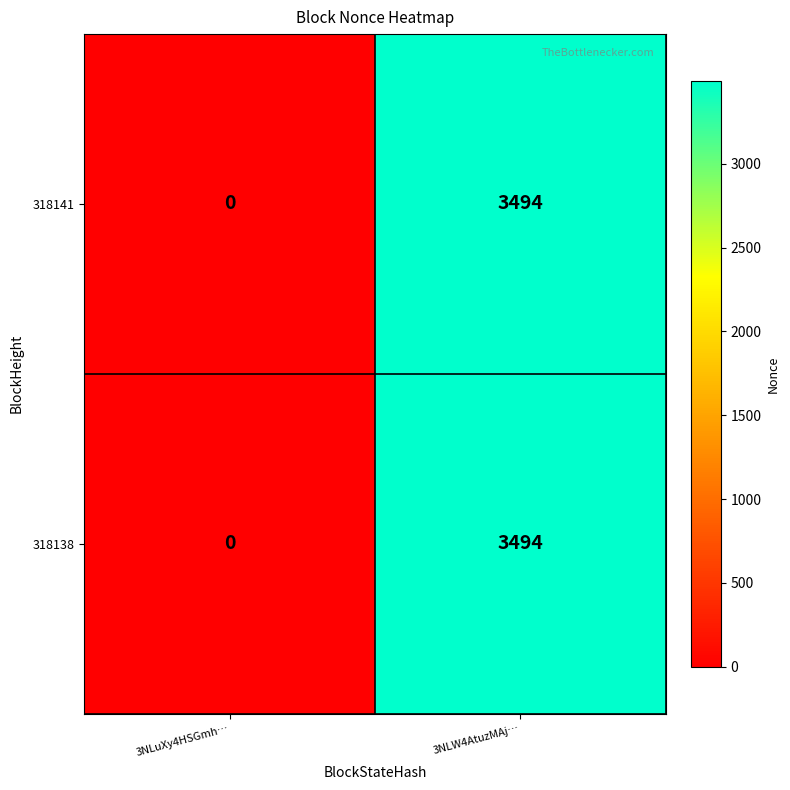

How many values in 318141 are above zero?

1